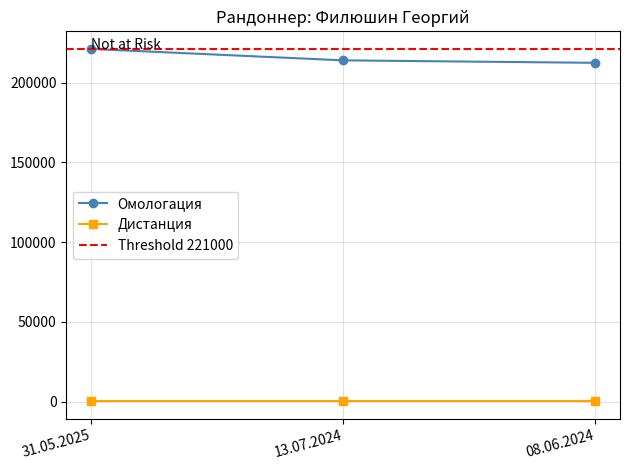

How many data points does each series have?

3